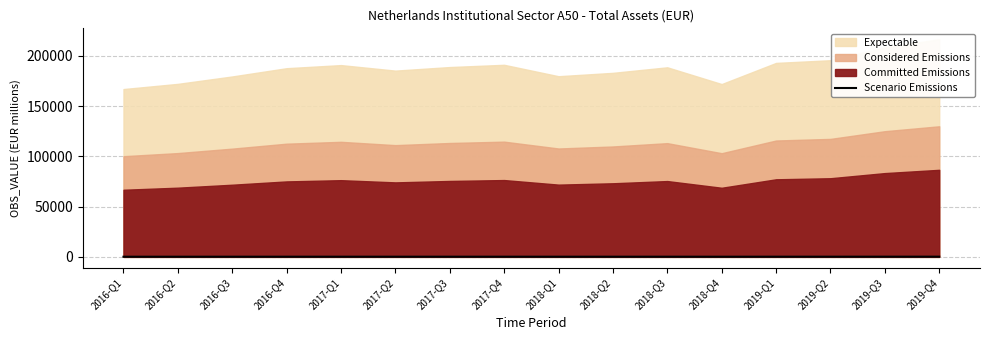

What is the change in value from 2017-Q2 to 2018-Q4?

-13.4